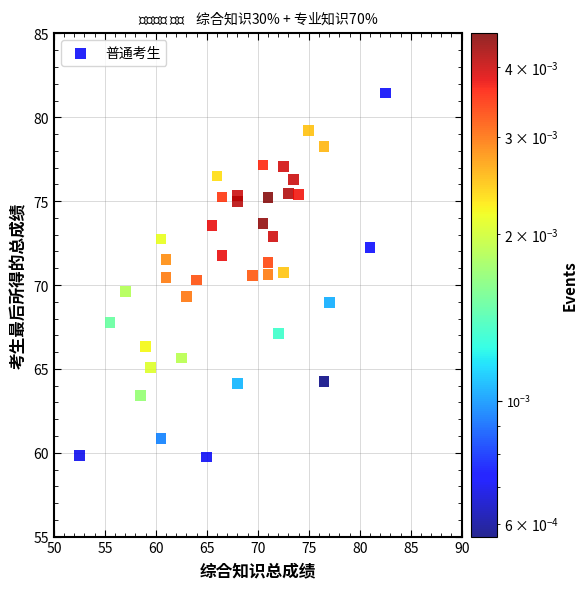

What is the range of Y values (max minus min)?

21.7